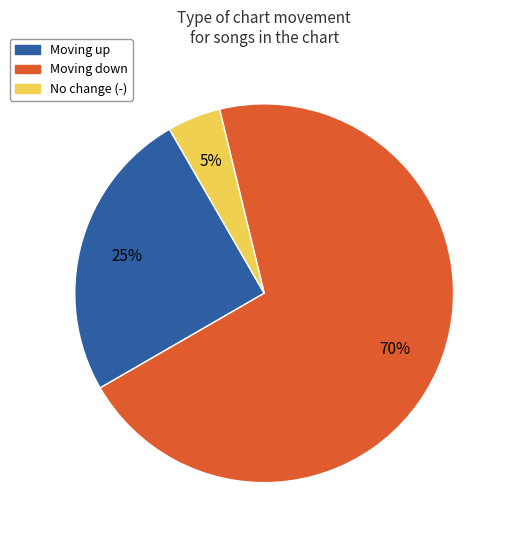

Is there any slice that represents more than half of the pie?

Yes